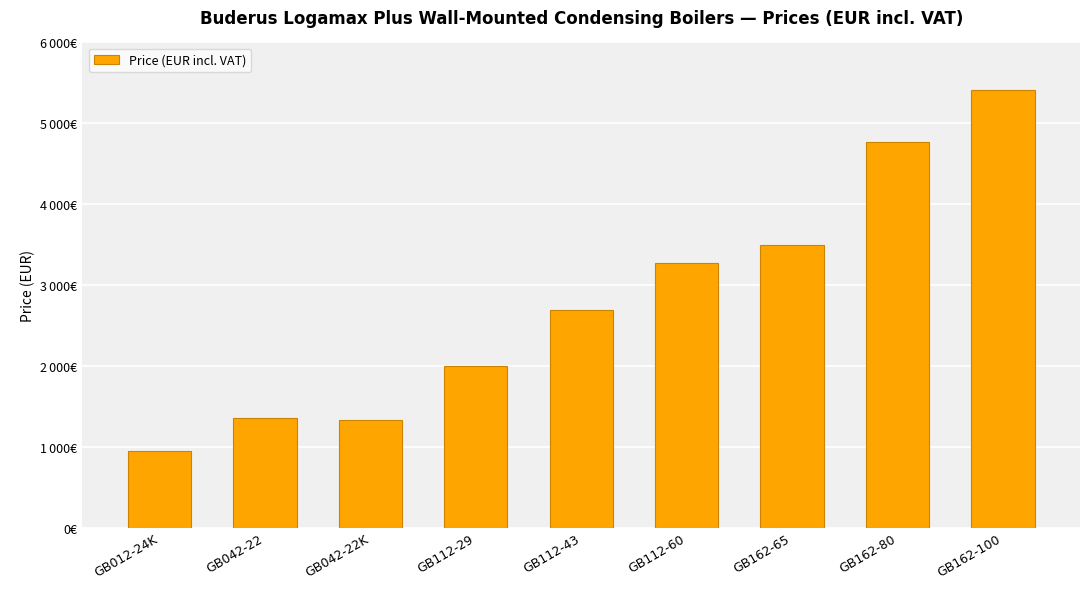

What is the difference between the values at GB162-100 and GB042-22K?

4080.3